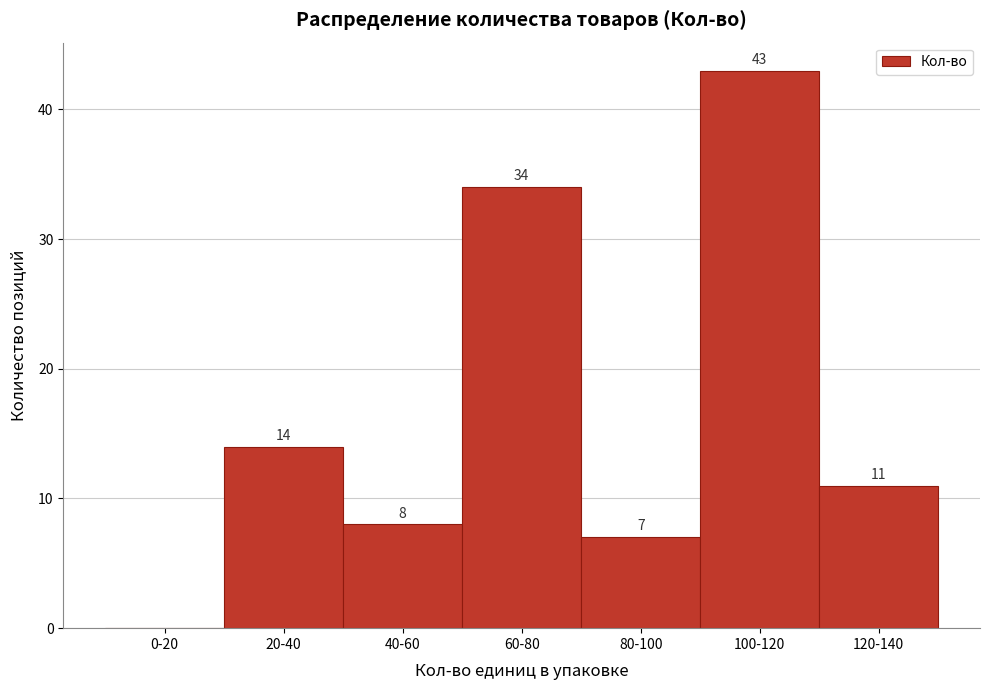

Reading left to right, what are all the values shown in this chart?

0-20=0	20-40=14	40-60=8	60-80=34	80-100=7	100-120=43	120-140=11